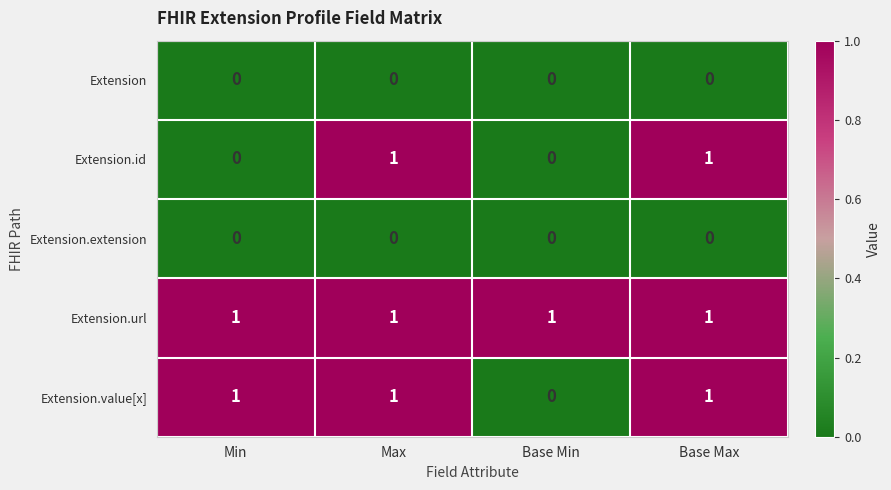

What is the sum of all Extension.url values?

4